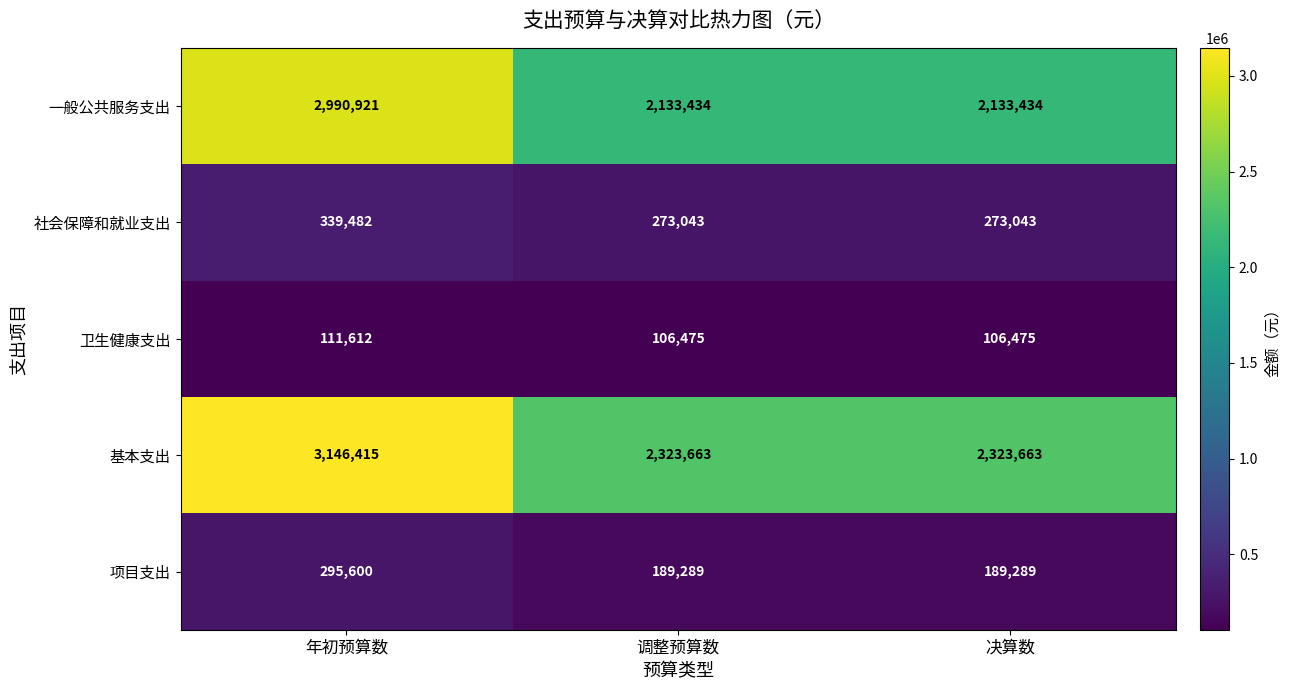

How many 项目支出 values are between 189289 and 295600?

3